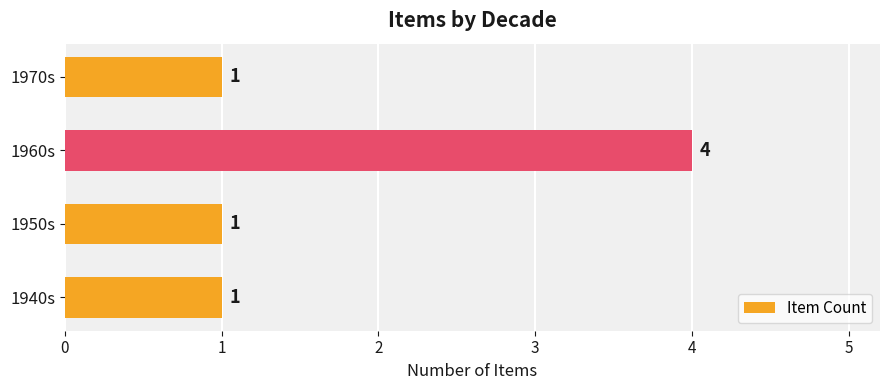

Reading bottom to top, extract all data points from this chart.

1940s=1	1950s=1	1960s=4	1970s=1